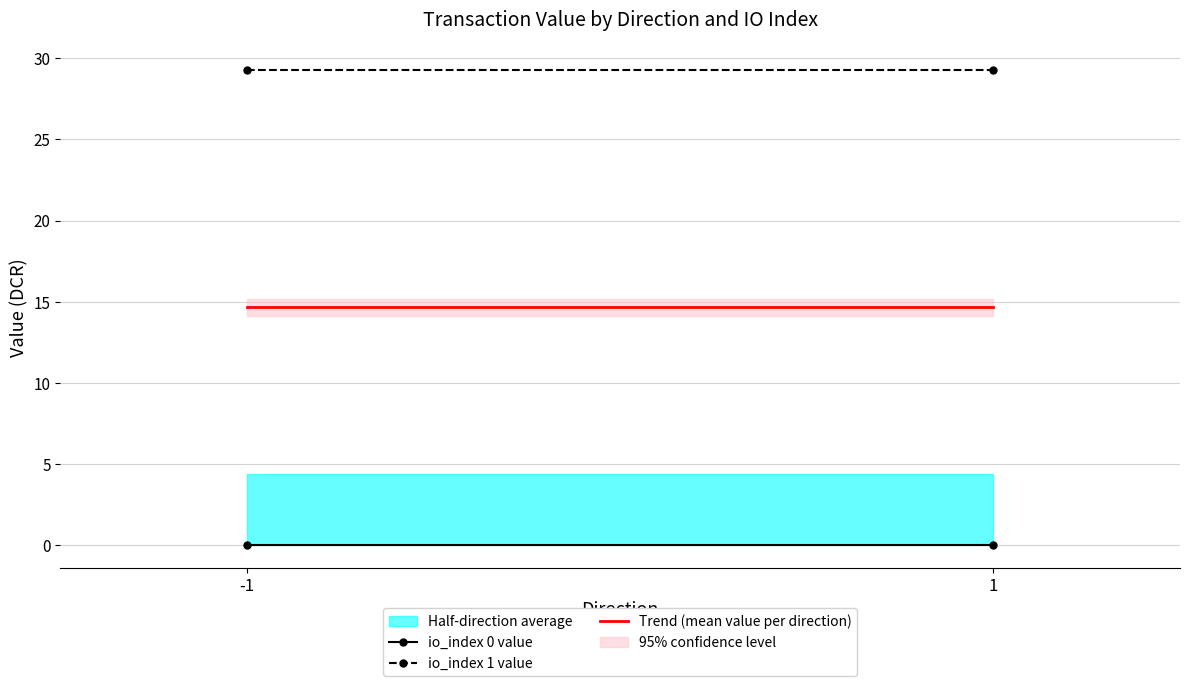

At how many categories does at least one series exceed 13?

2